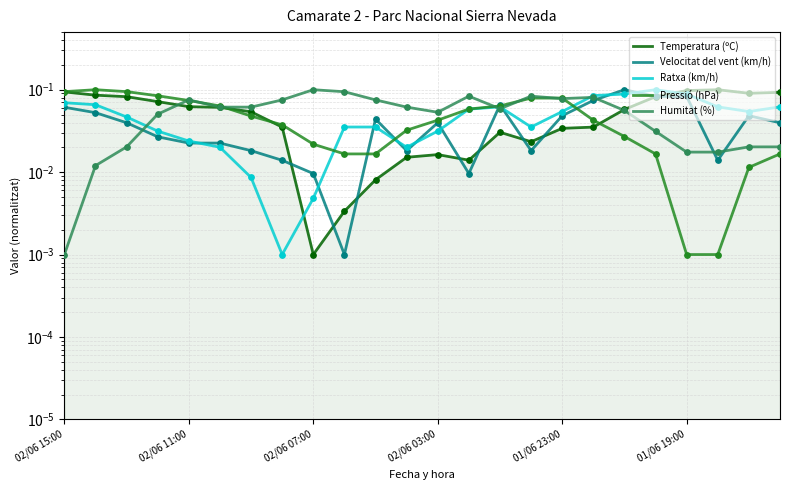

Which series has the largest total across all categories?

Humitat (%)